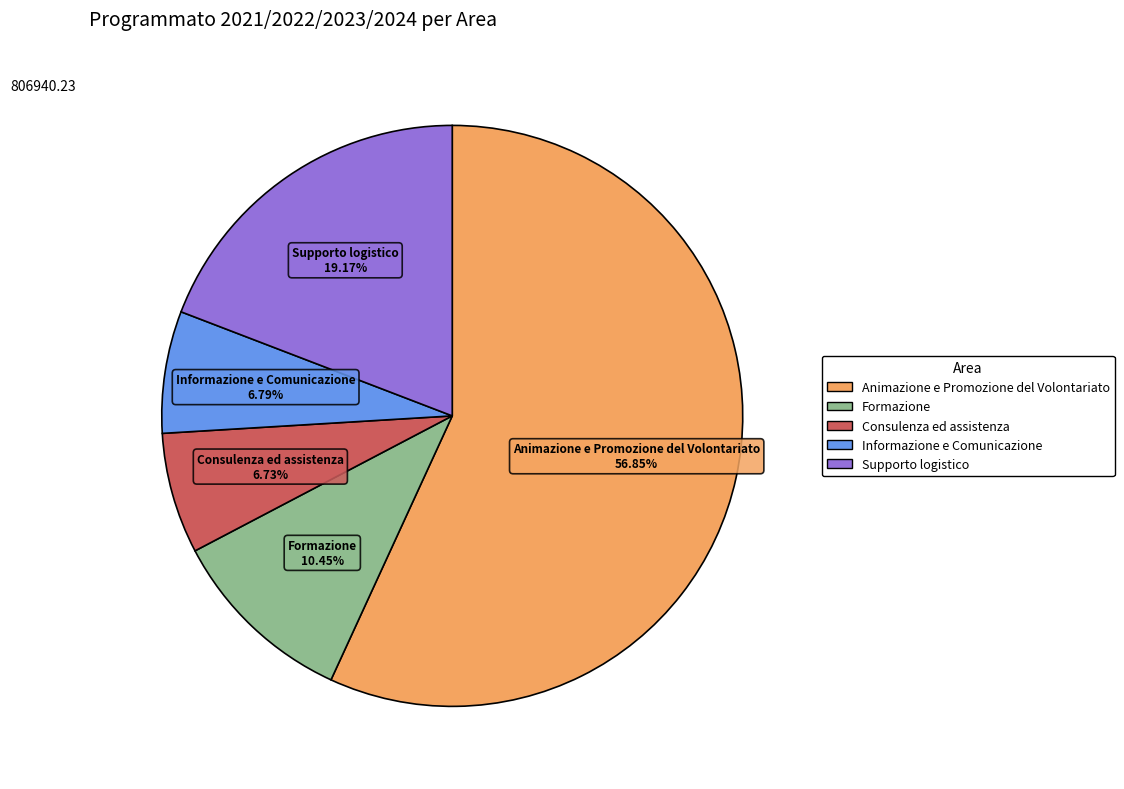

Is there a majority slice in this chart?

Yes